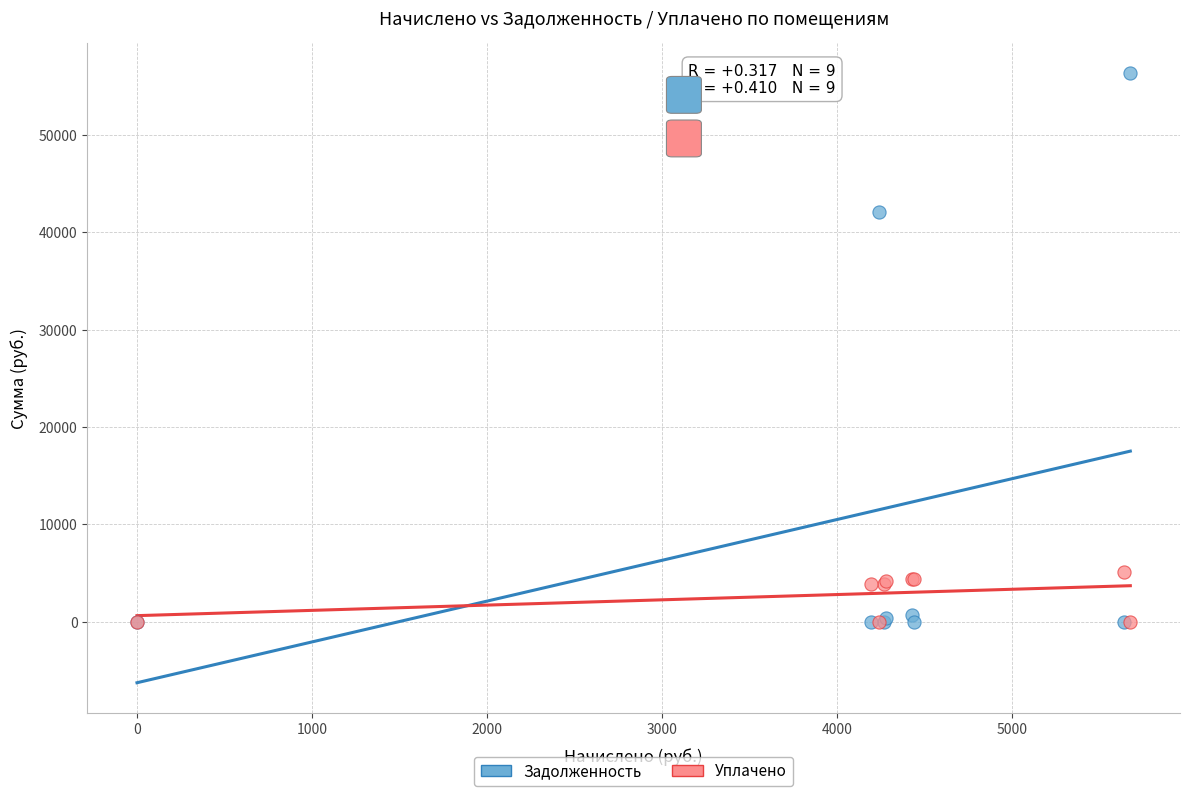

In the Задолженность series, what Y value is closest to 28138?

42052.4